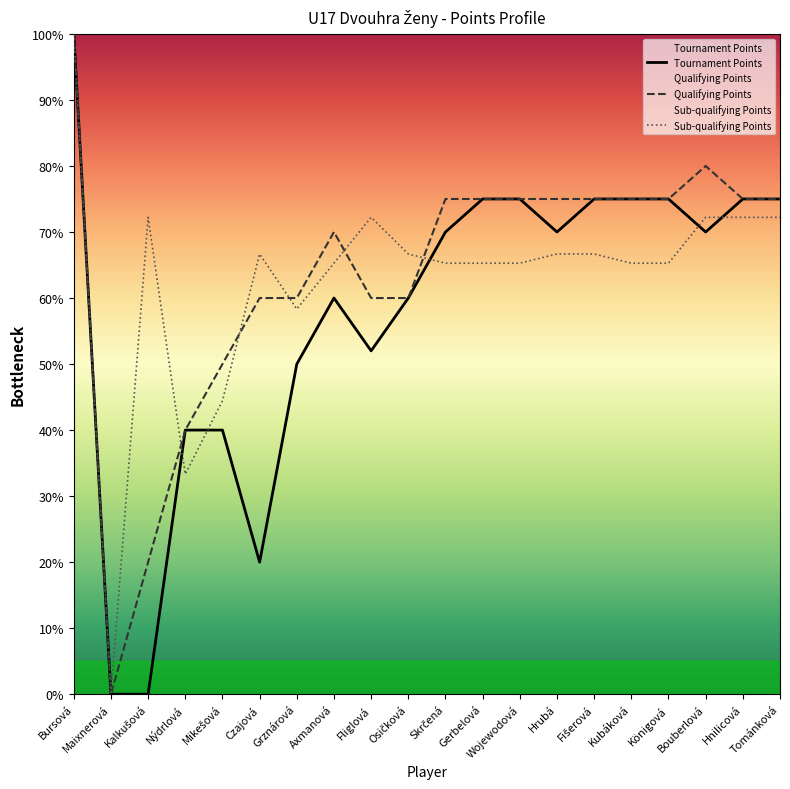

At which label does Qualifying Points first exceed 75?

Bursová